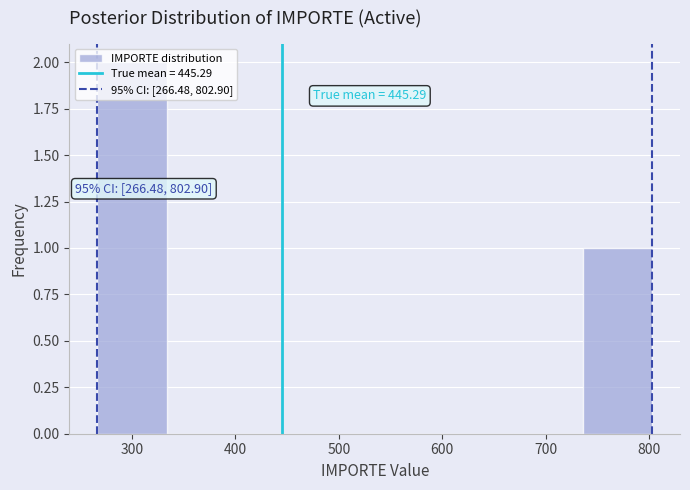

Over which range of the x-axis is the bar tallest?

270 to 330